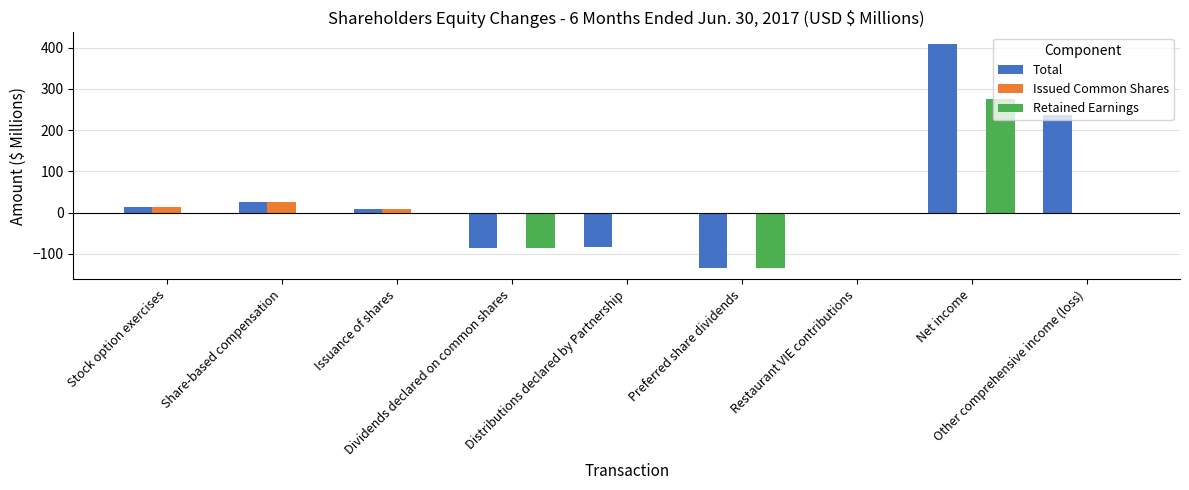

Are the bars grouped side by side (vs. stacked)?

Yes